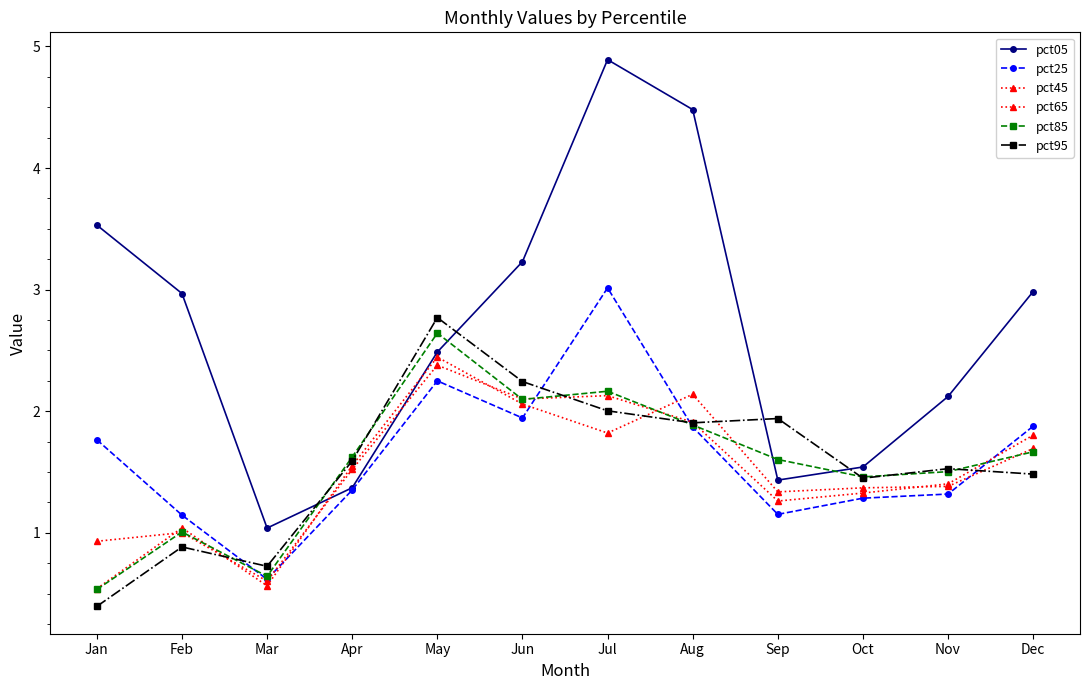

Which has a higher value, Apr or Jun?

Jun